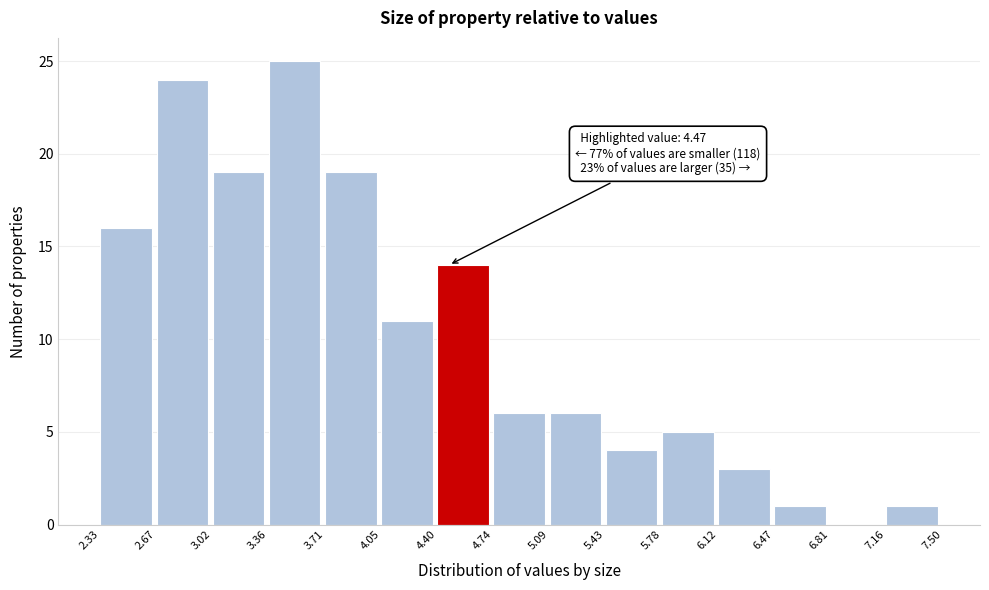

Which range on the x-axis has the tallest bar?

3.36 to 3.71